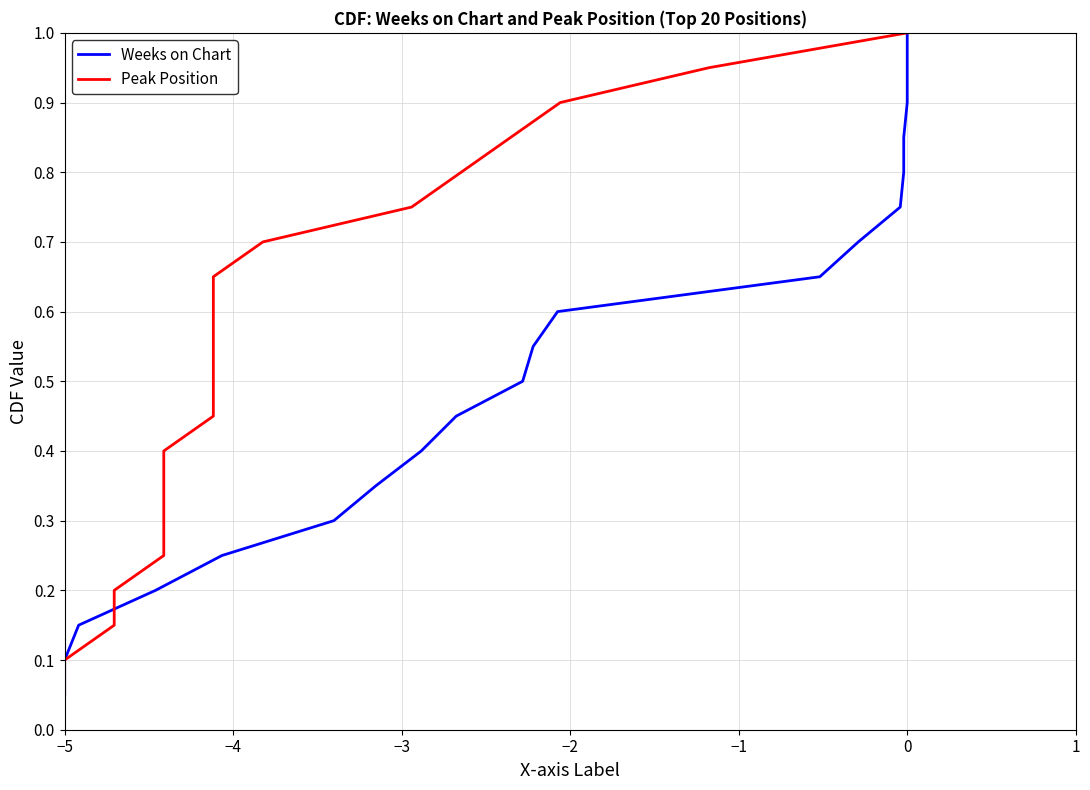

What is the value of the Peak Position point at the 8th from the left?

0.4